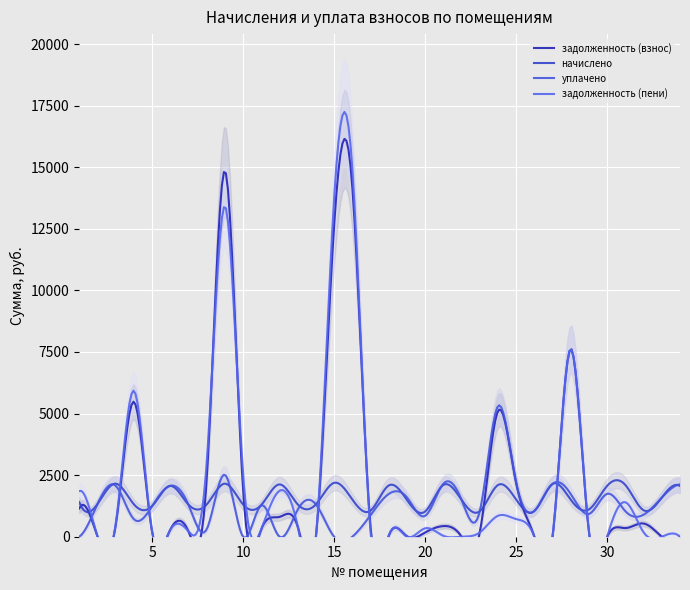

What is the total value across all series at 22?

2997.8